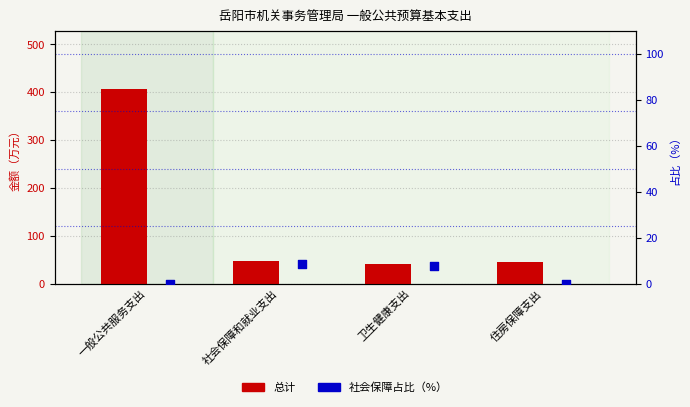

Which series reaches the minimum Y coordinate?

社会保障占比（%）